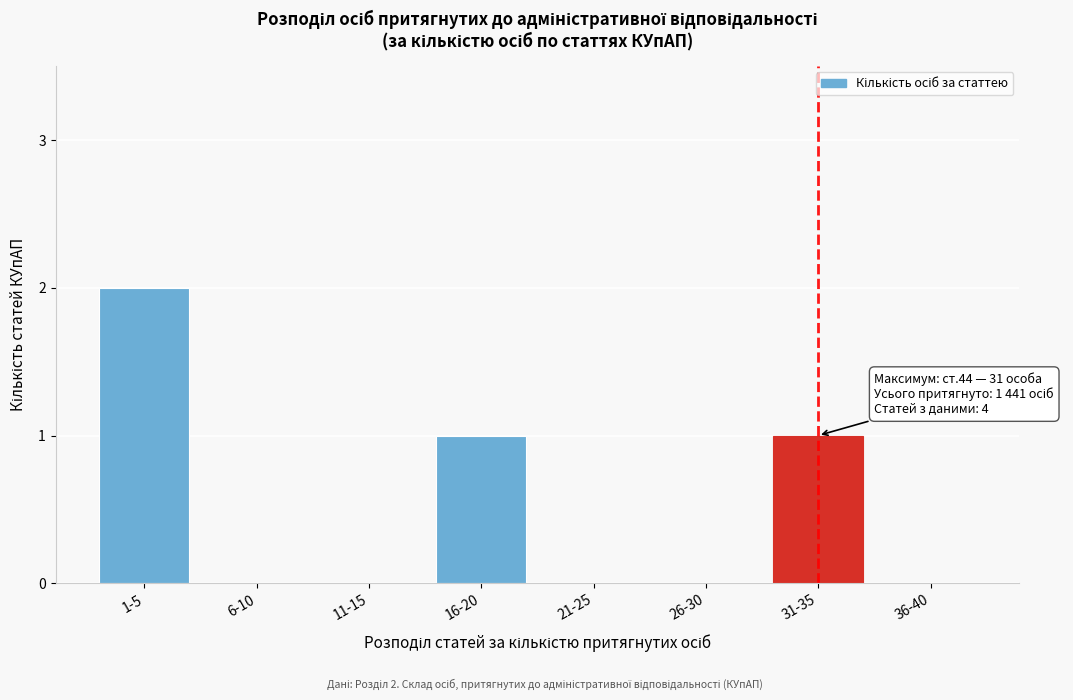

Reading left to right, list all the values displayed in this chart.

1-5=2	6-10=0	11-15=0	16-20=1	21-25=0	26-30=0	31-35=1	36-40=0